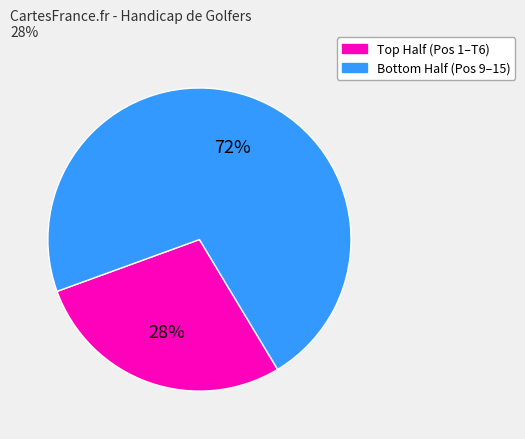

To the nearest percent, what is the difference between the largest and smallest slice percentages?

44%